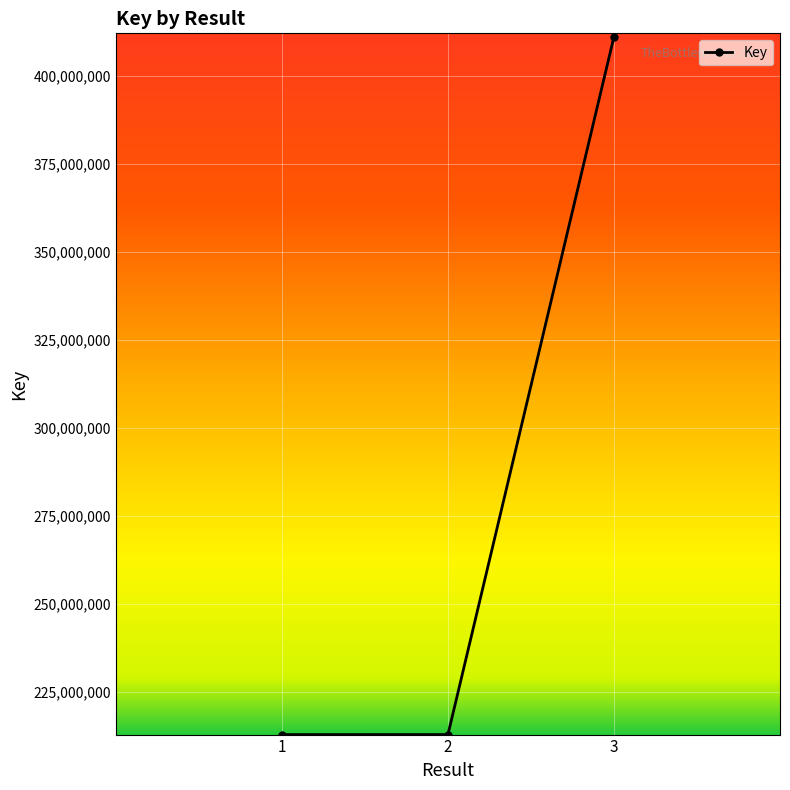

The value at 3 is 701616279. True or false?

False